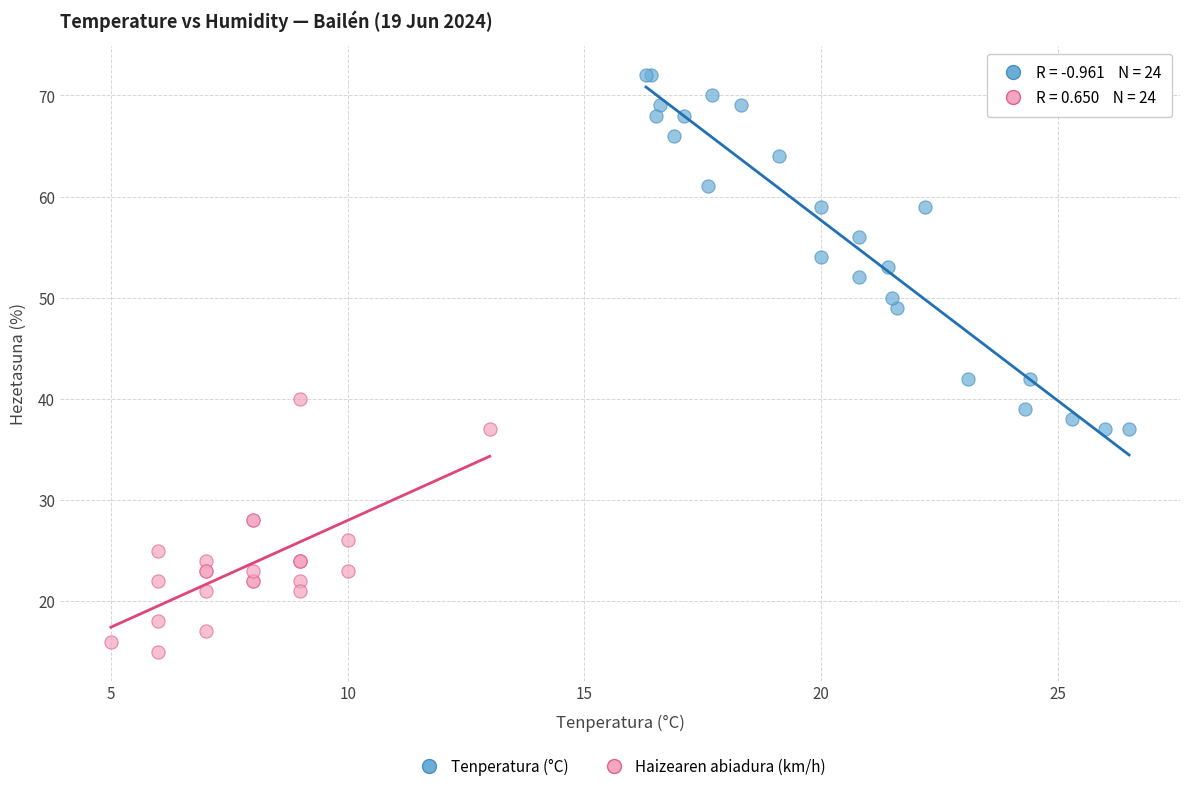

Which series reaches the maximum Y coordinate?

Tenperatura (°C)